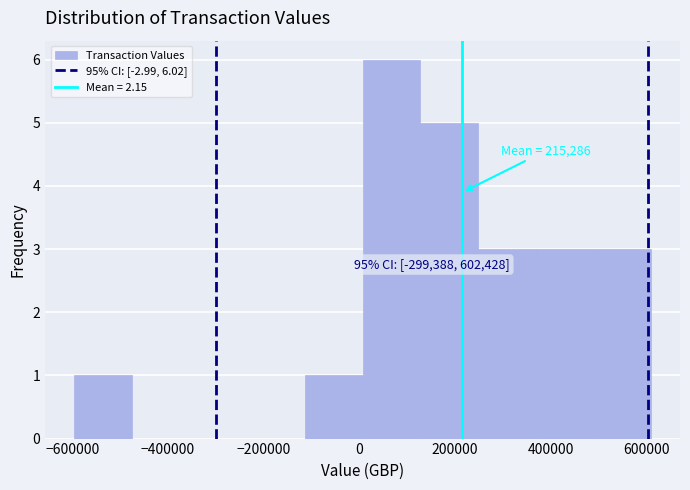

Which range on the x-axis has the tallest bar?

0 to 120000